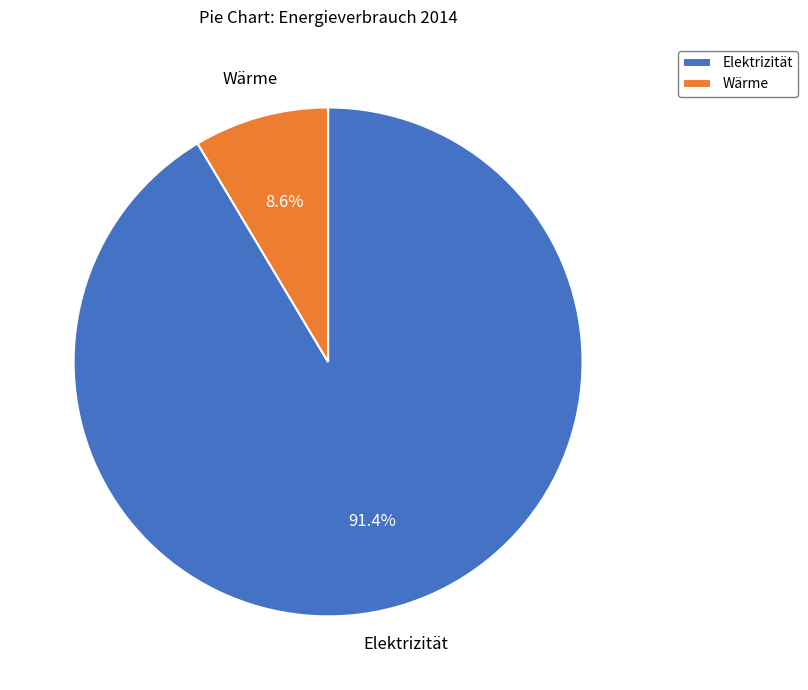

What percentage is NOT represented by Wärme?

91.4%